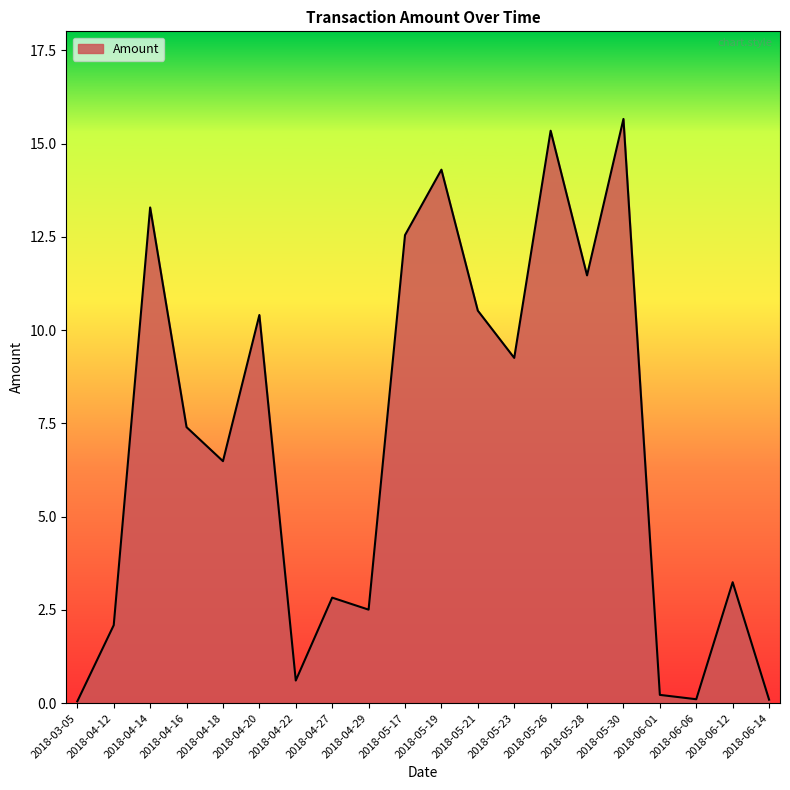

What is the difference between the maximum and second lowest values?

15.6